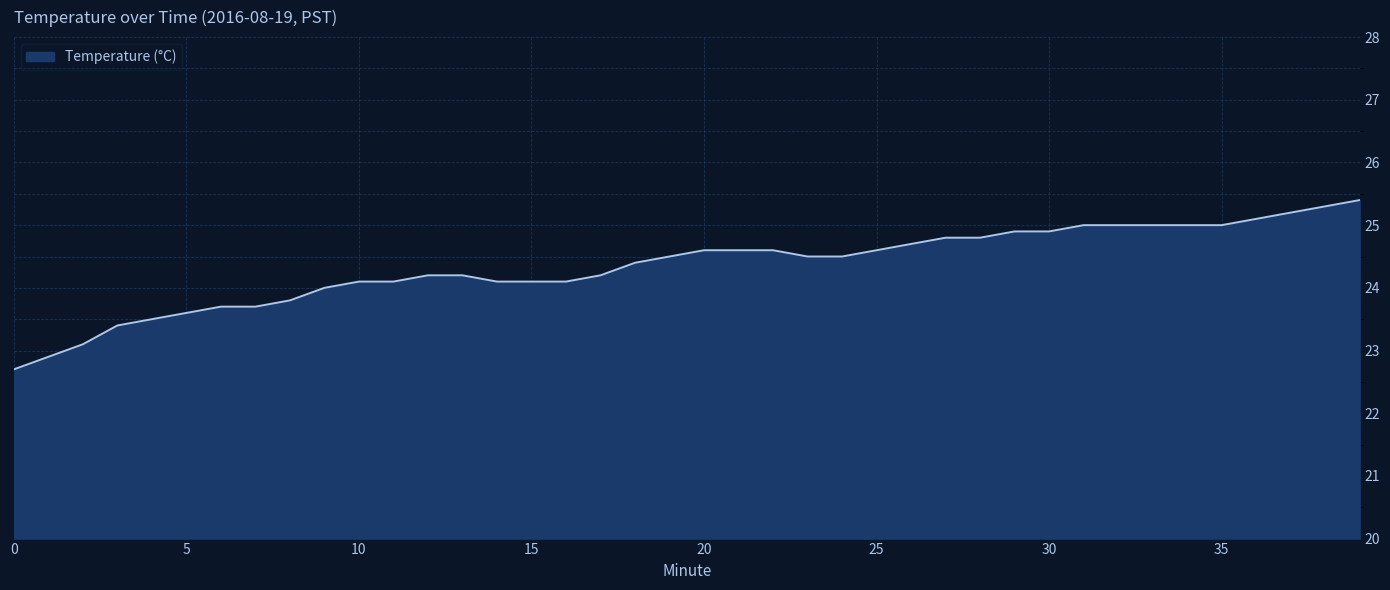

What is the greatest value displayed?

25.4